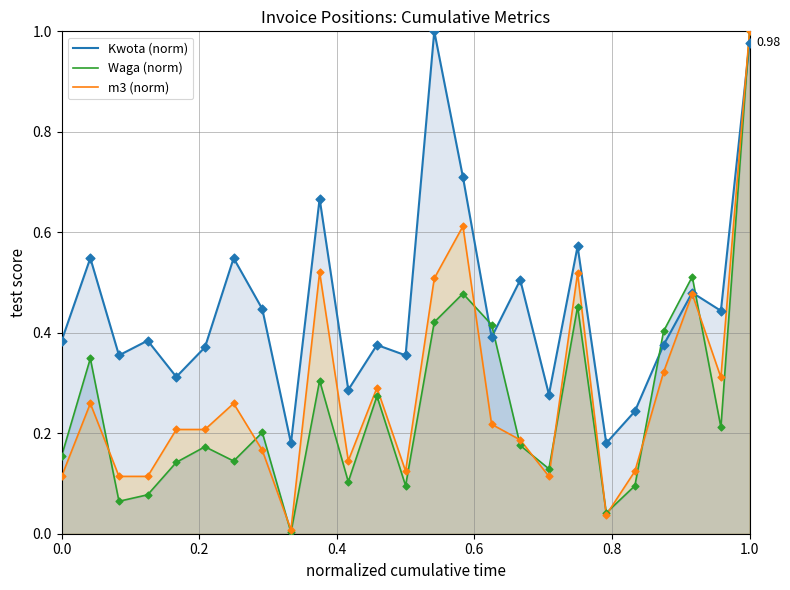

Which series ends up on top after the final intersection of Kwota (norm) and Waga (norm)?

Waga (norm)